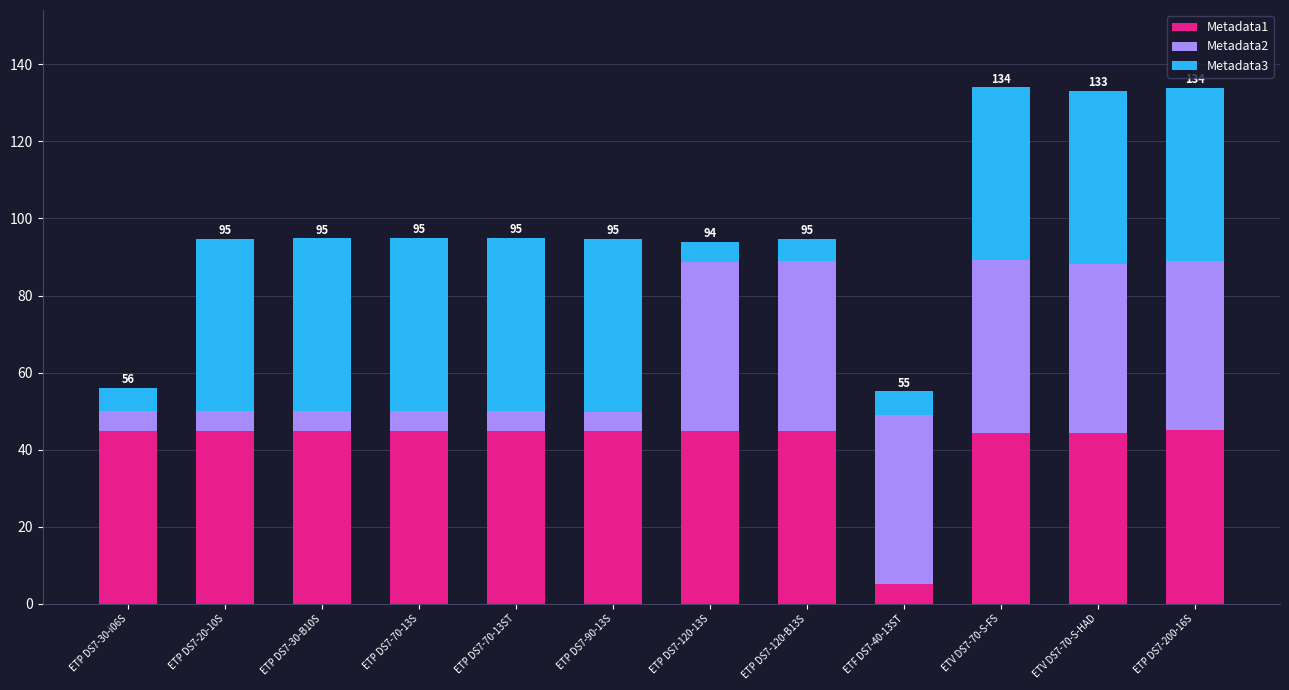

True or false: Metadata1 has a value of 21.5 at ETP DS7-120-B13S.

False